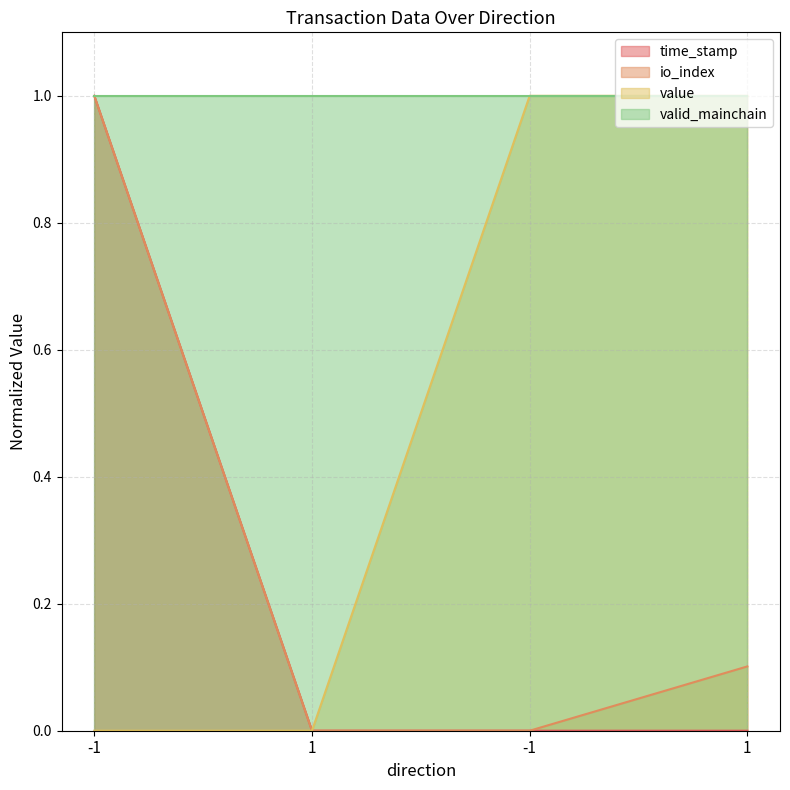

What is the difference between the maximum and minimum values in the value series?

1.0